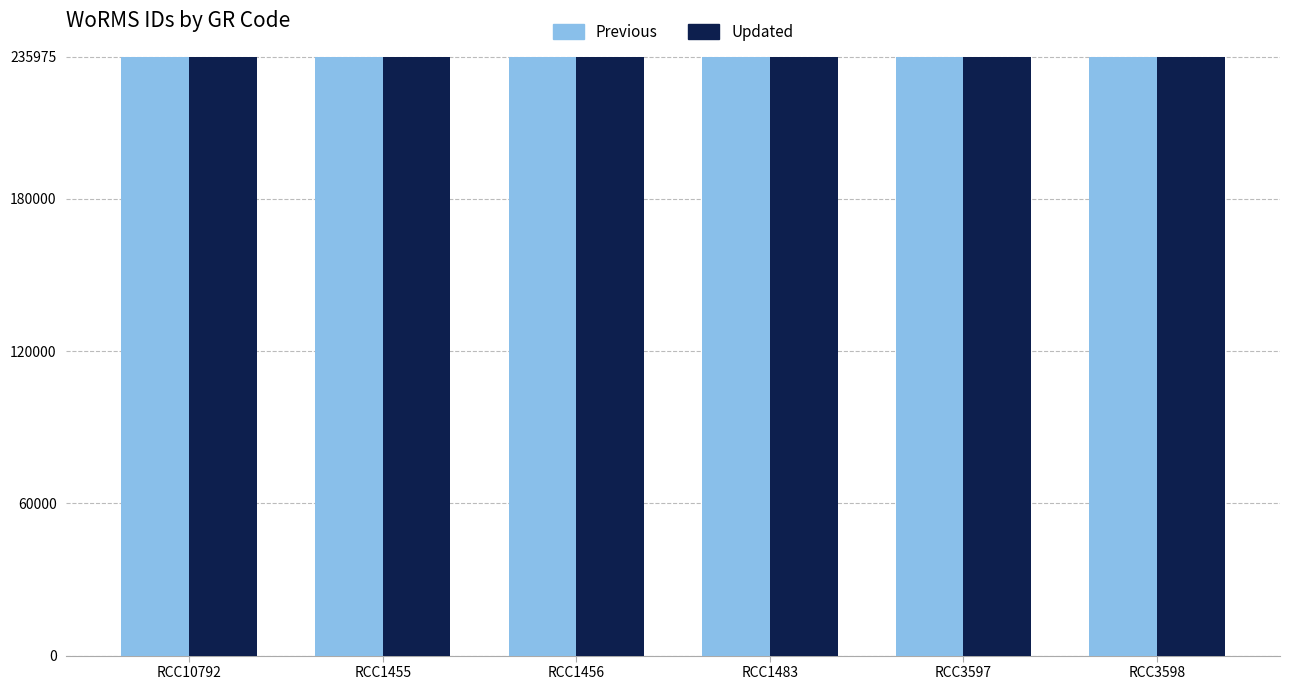

What is the greatest value displayed?

235975